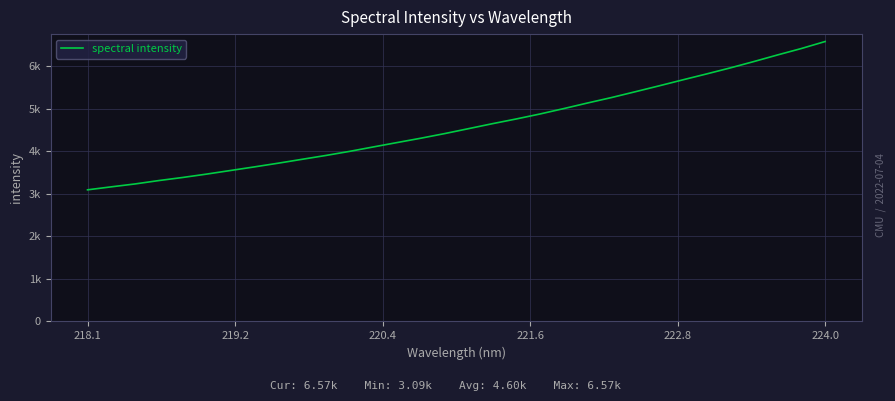

Does the chart have visible grid lines?

Yes